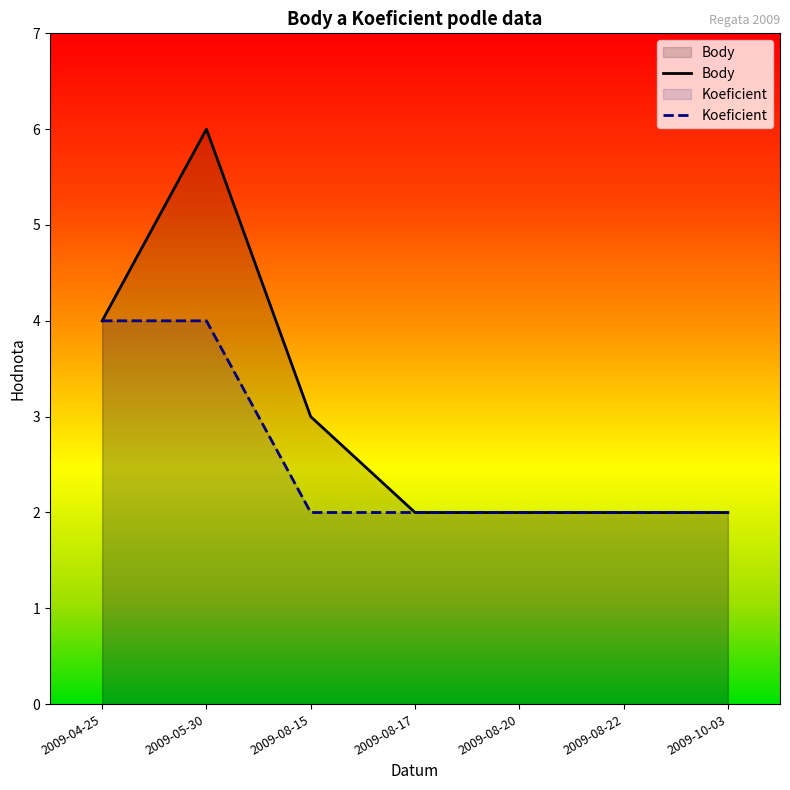

The Koeficient series shows 2 at 2009-08-15. True or false?

True